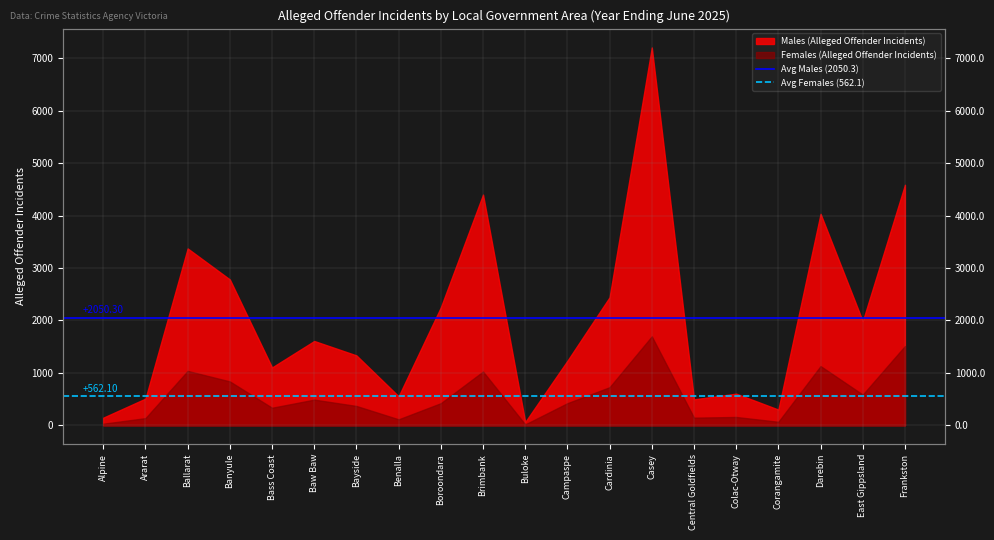

True or false: Avg Males (2050.3) has a value of 1412.6 at Alpine.

False